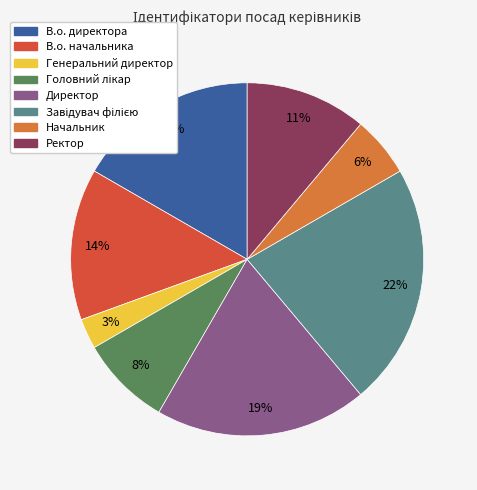

Which slice is the smallest?

Генеральний директор